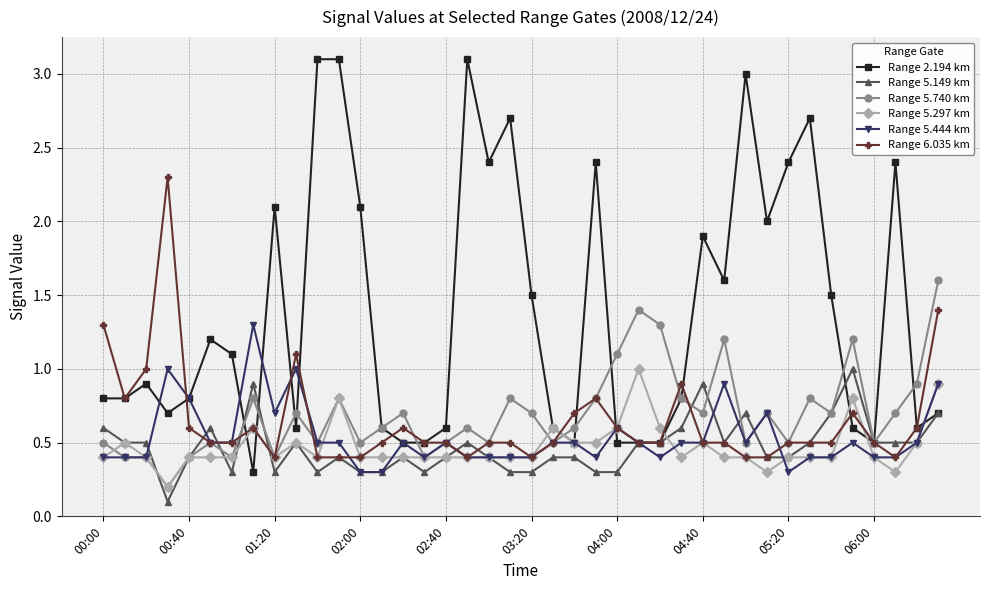

What is the value of the Range 5.444 km point at the 20th from the left?

0.4